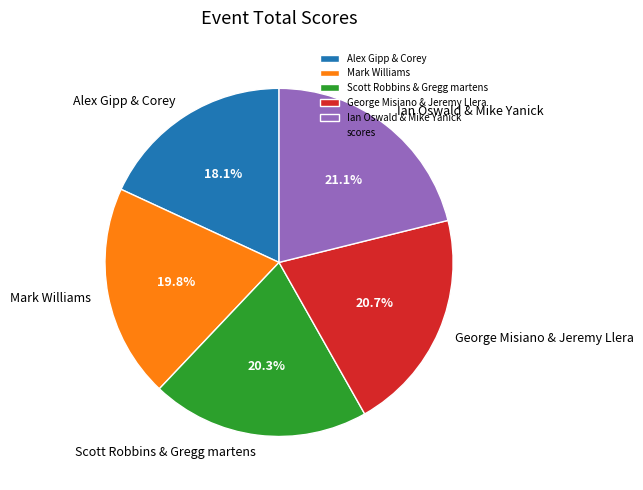

To the nearest percent, what is the difference between the largest and smallest slice percentages?

3%